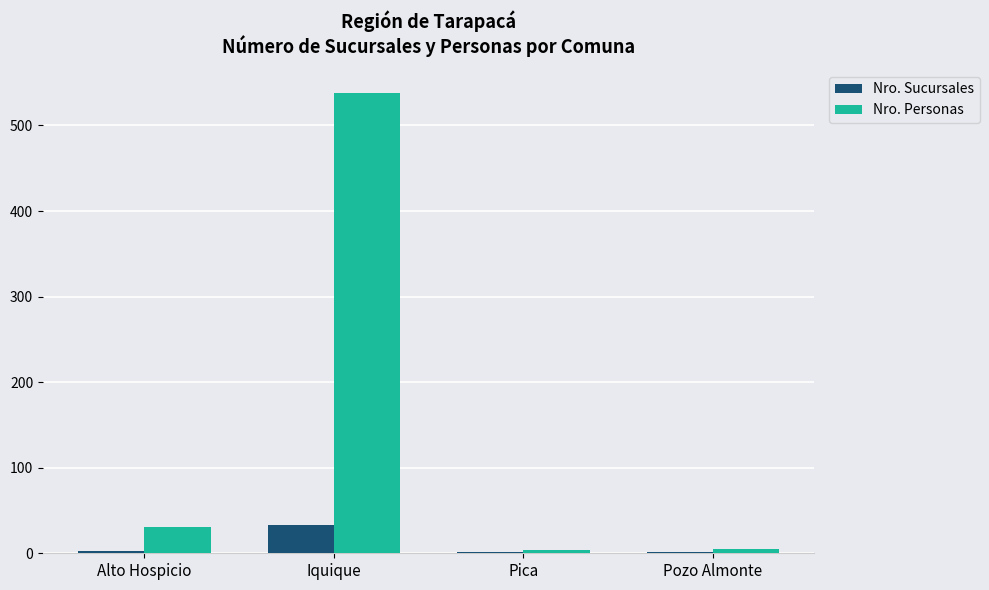

Is it true that Nro. Personas equals 4 at Pica?

True